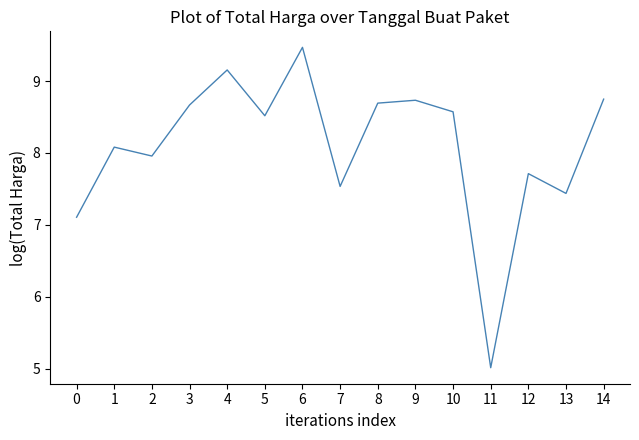

How many lines are shown in the chart?

1